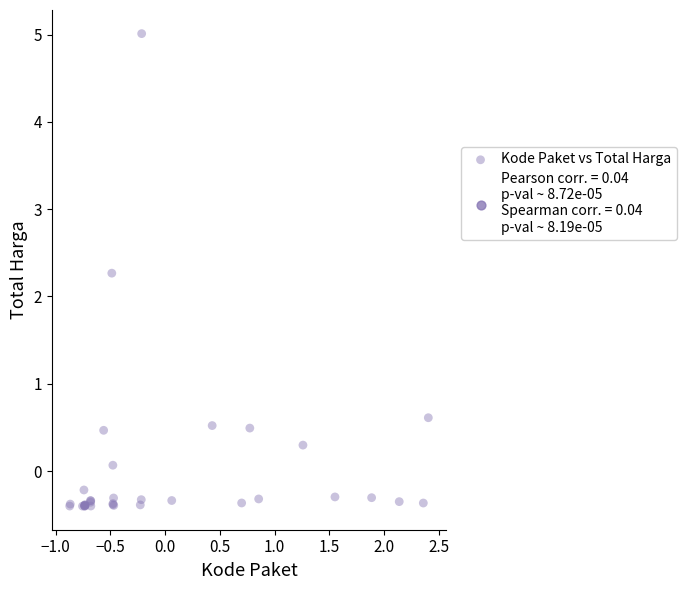

What Y value in the scatter plot is closest to 2?

2.3